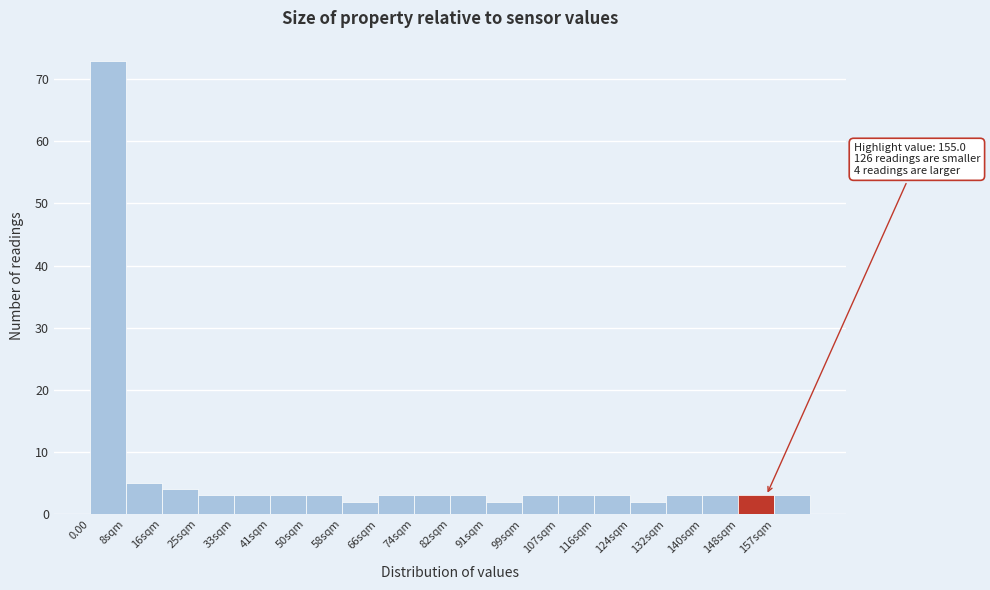

Reading left to right, transcribe all the data shown in this chart.

73	5	4	3	3	3	3	2	3	3	3	2	3	3	3	2	3	3	3	3